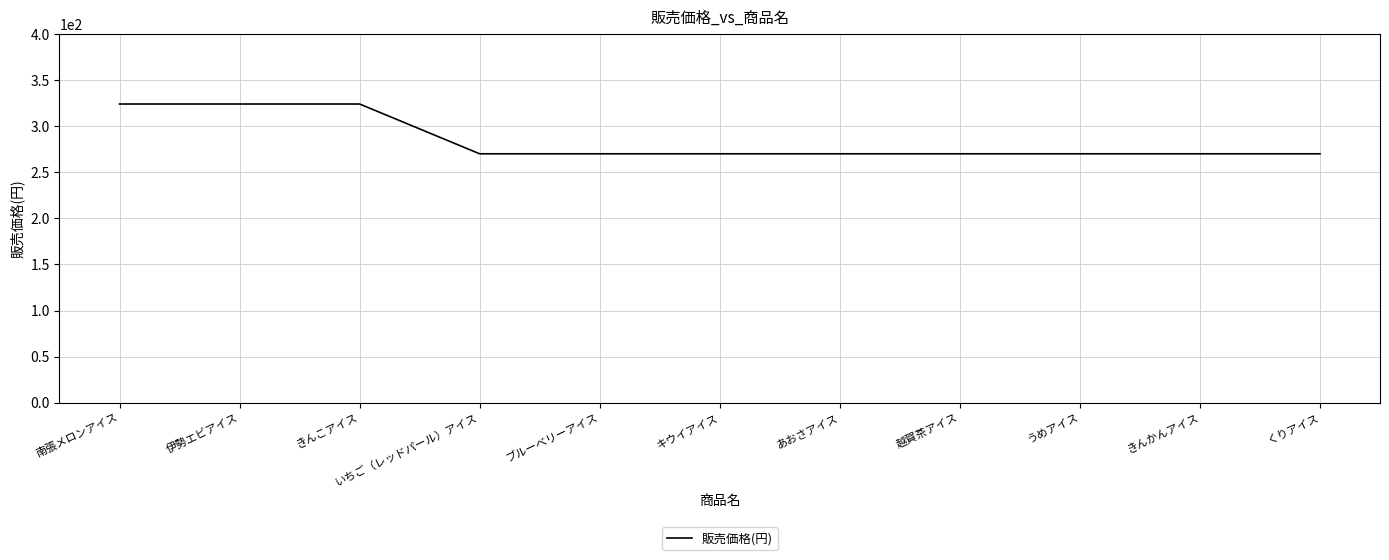

The chart shows a value of 579 at 伊勢エビアイス. True or false?

False